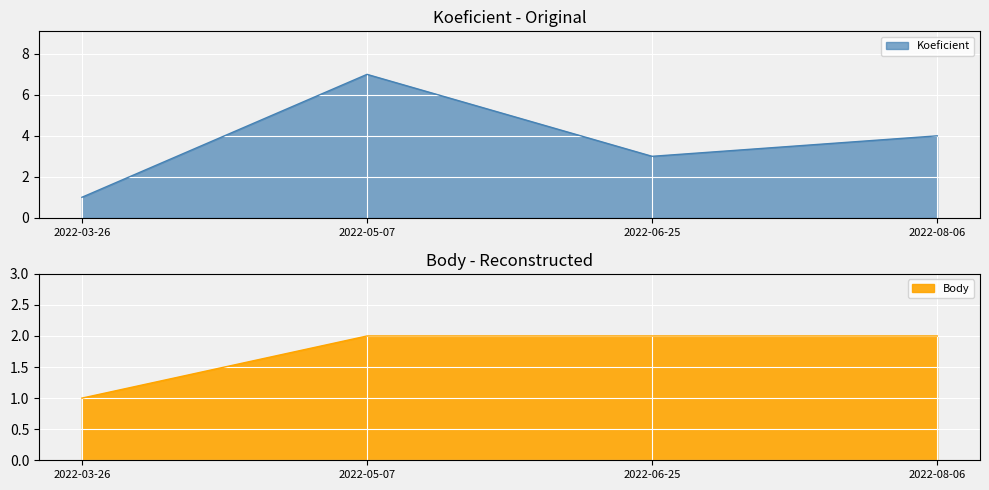

What is the value of the Body point at the 4th from the left?

2